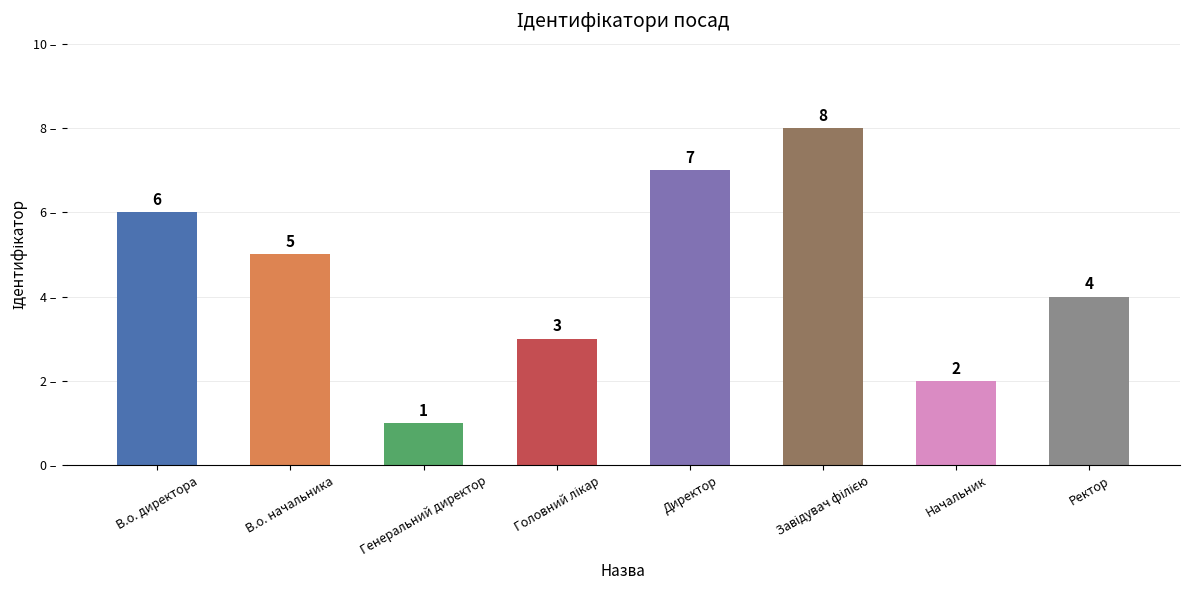

What is the difference between the maximum and minimum values?

7